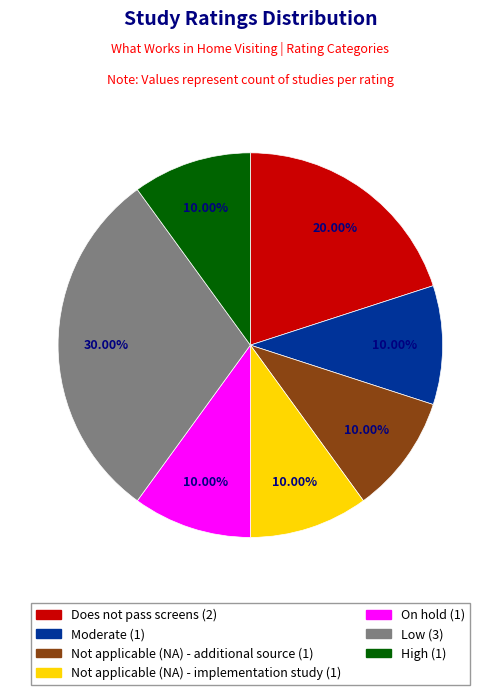

Approximately how many times larger is the value at Not applicable (NA) - additional source compared to Does not pass screens?

0.5